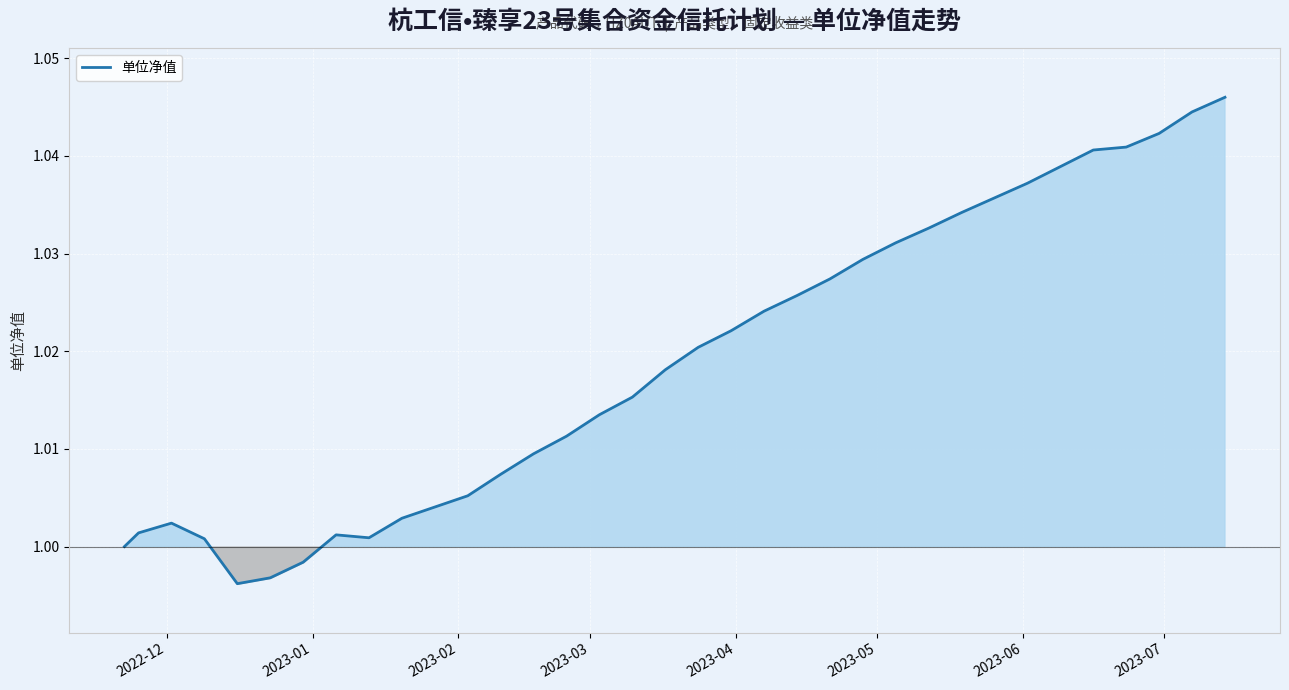

Reading left to right, extract all data points from this chart.

1.0	1.0	1.0	1.0	1.0	1.0	1.0	1.0	1.0	1.0	1.0	1.0	1.0	1.0	1.0	1.0	1.0	1.0	1.0	1.0	1.0	1.0	1.0	1.0	1.0	1.0	1.0	1.0	1.0	1.0	1.0	1.0	1.0	1.0